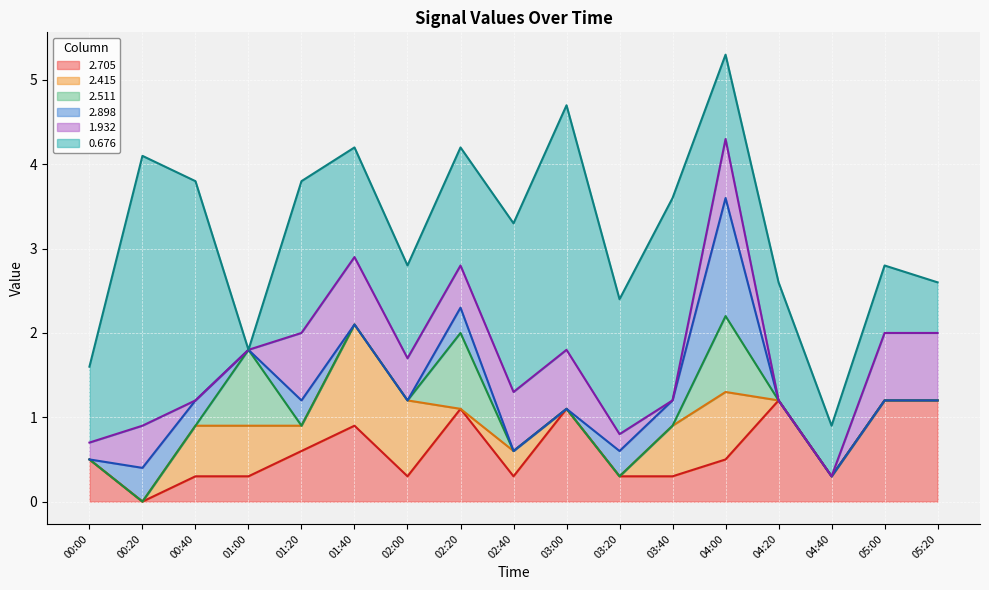

At which label is 1.932 closest to 0?

00:40